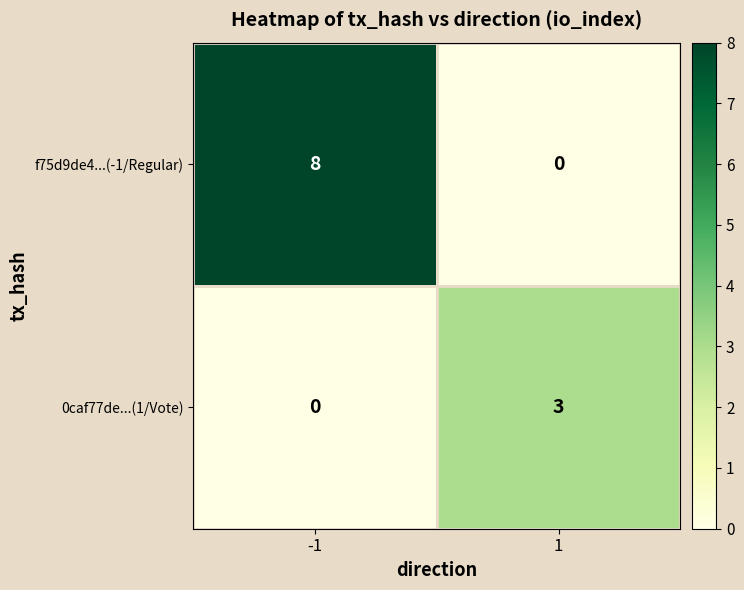

Reading left to right, list all the values displayed in this chart.

f75d9de4...(-1/Regular): -1=8	1=0
0caf77de...(1/Vote): -1=0	1=3